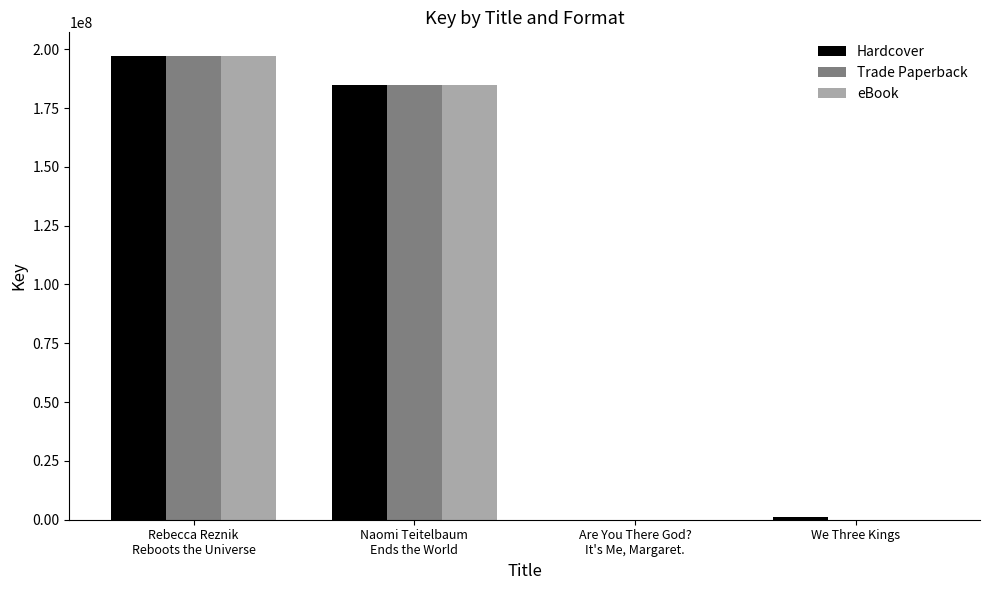

At which label does Hardcover first exceed 184777405?

Rebecca Reznik
Reboots the Universe